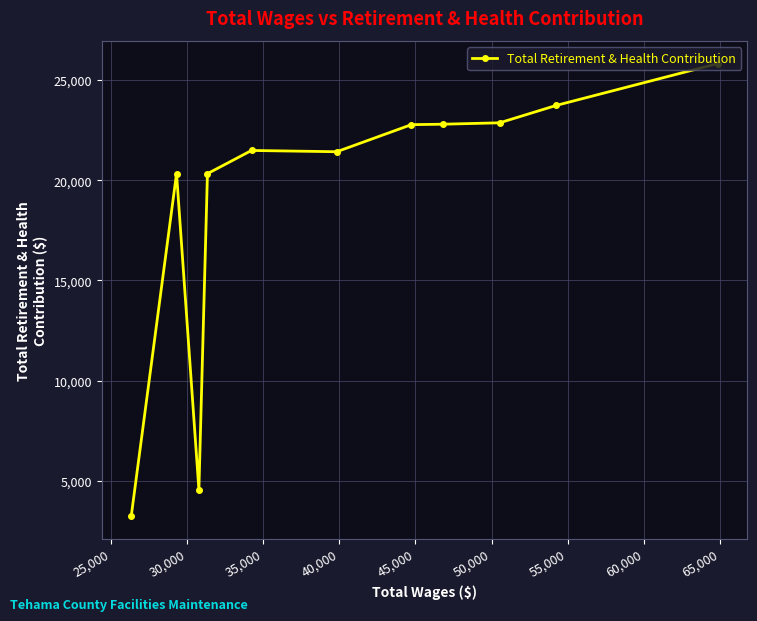

What is the difference between the maximum and second lowest values?

21280